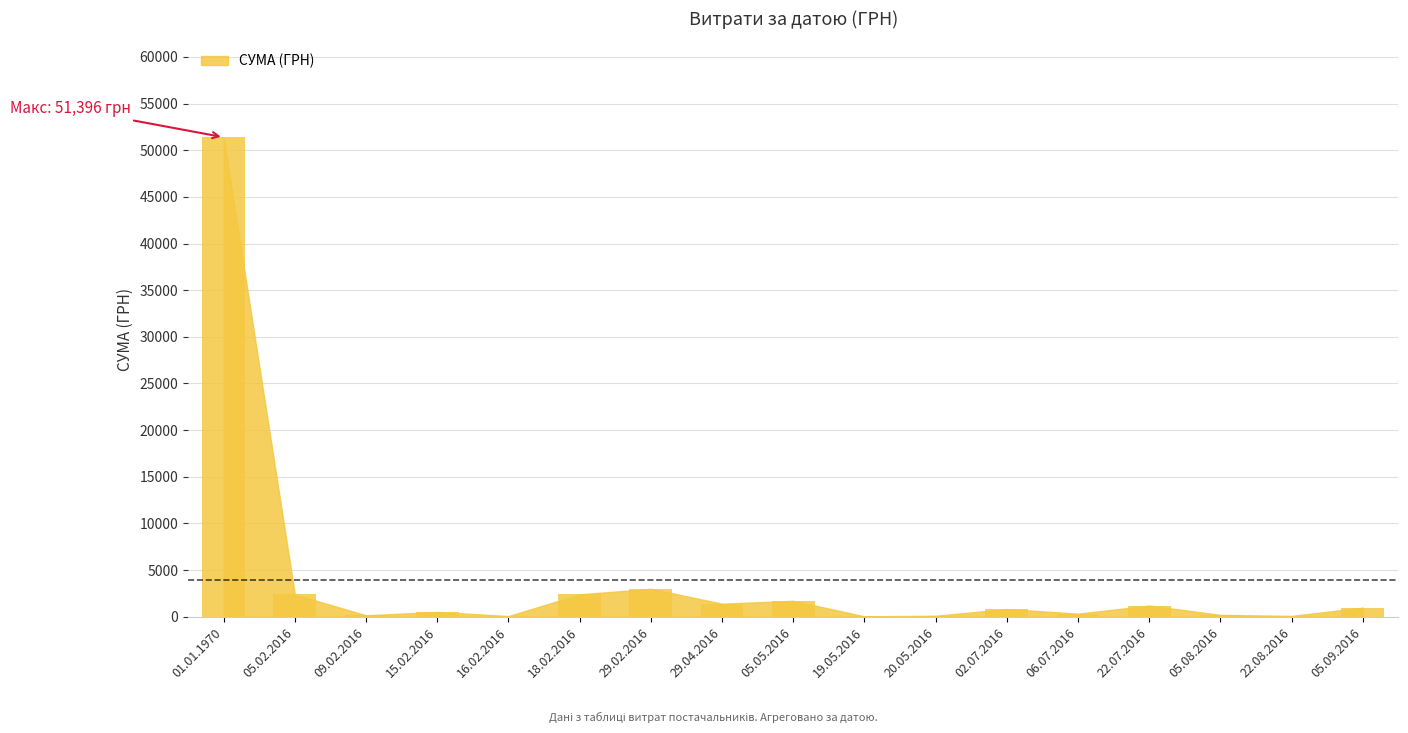

Where is the data nearest to the value 25717?

29.02.2016